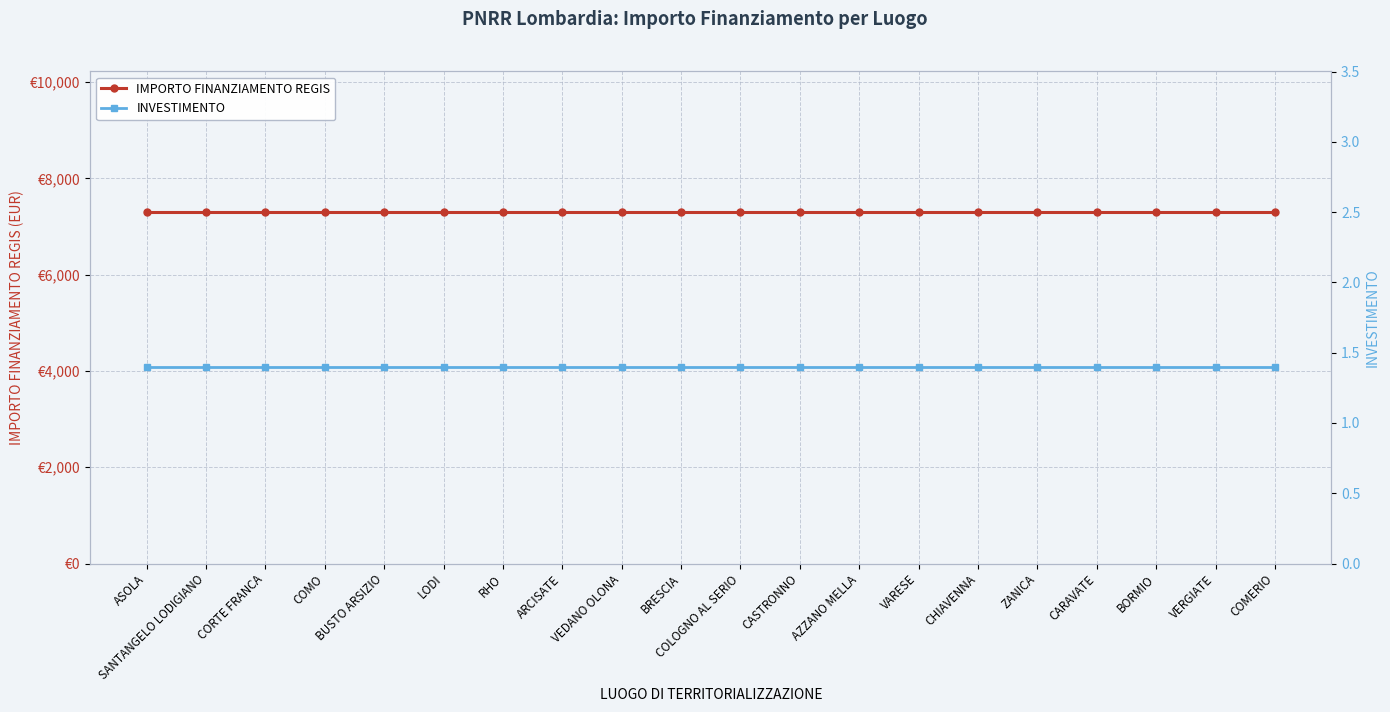

What are all the series names shown in the legend?

IMPORTO FINANZIAMENTO REGIS, INVESTIMENTO